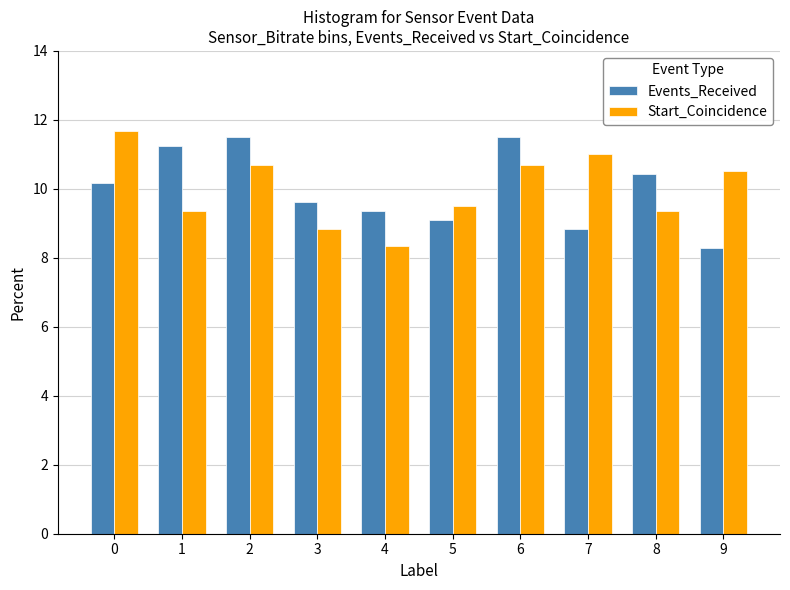

What are all the series names shown in the legend?

Events_Received, Start_Coincidence